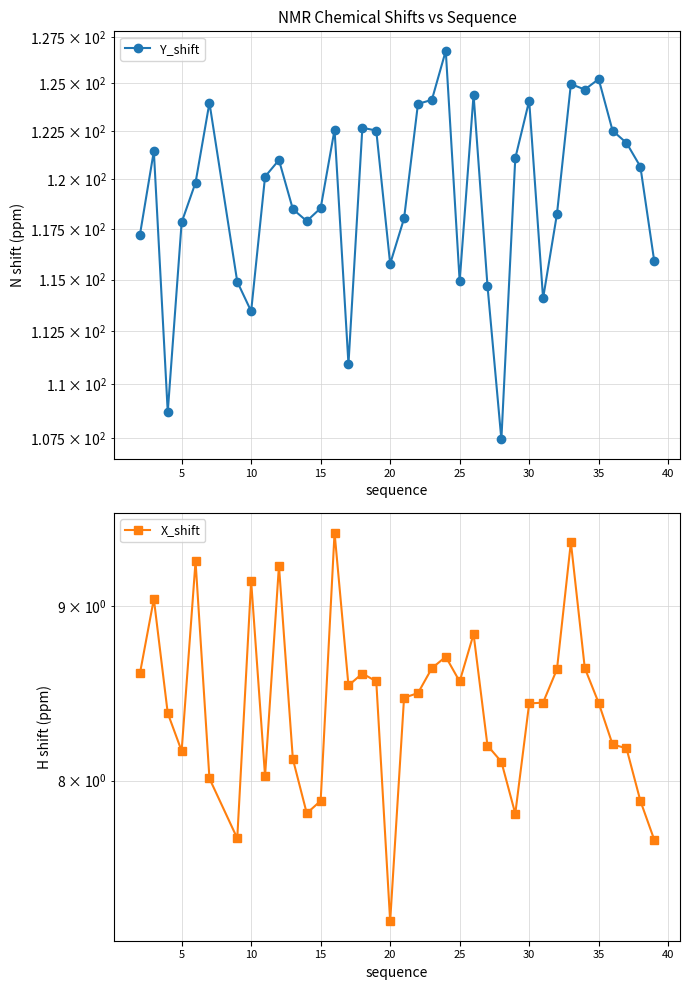

Rank the series by their average value, from highest to lowest.

Y_shift, X_shift